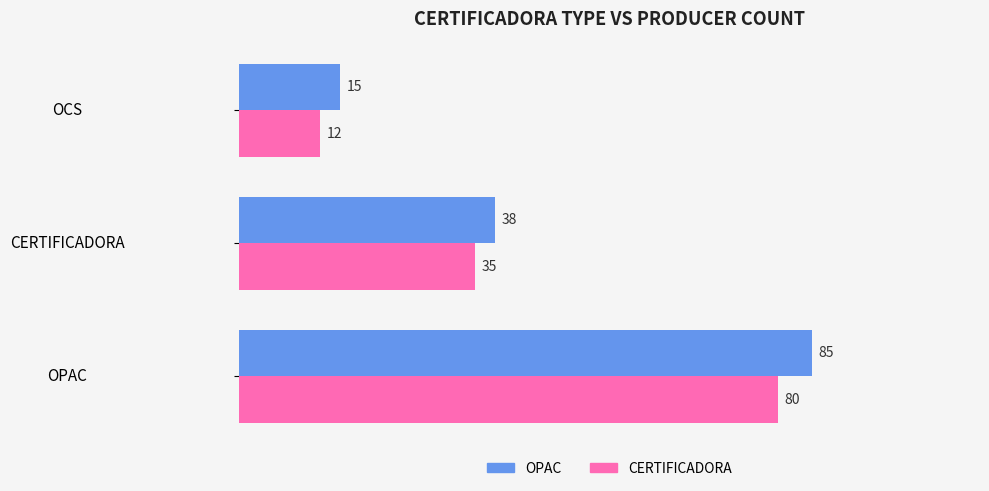

Rank the series by their maximum value, from highest to lowest.

OPAC, CERTIFICADORA